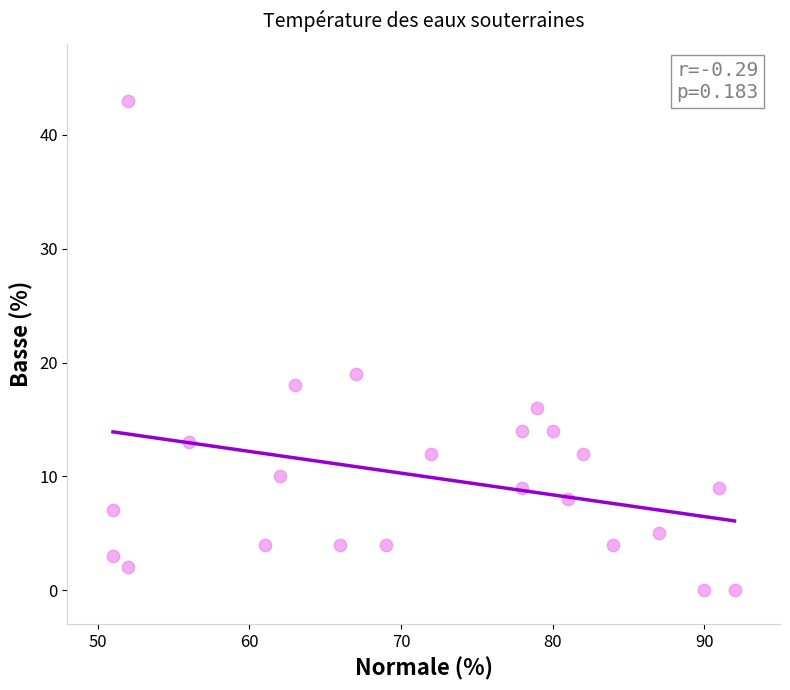

What is the range of X values (max minus min)?

41